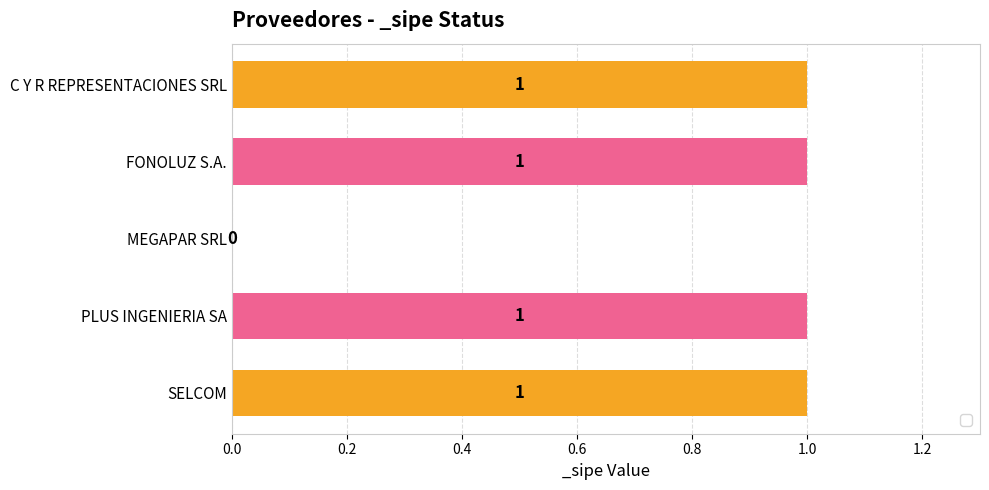

What is the ratio of the value at PLUS INGENIERIA SA to the value at FONOLUZ S.A.?

1.0